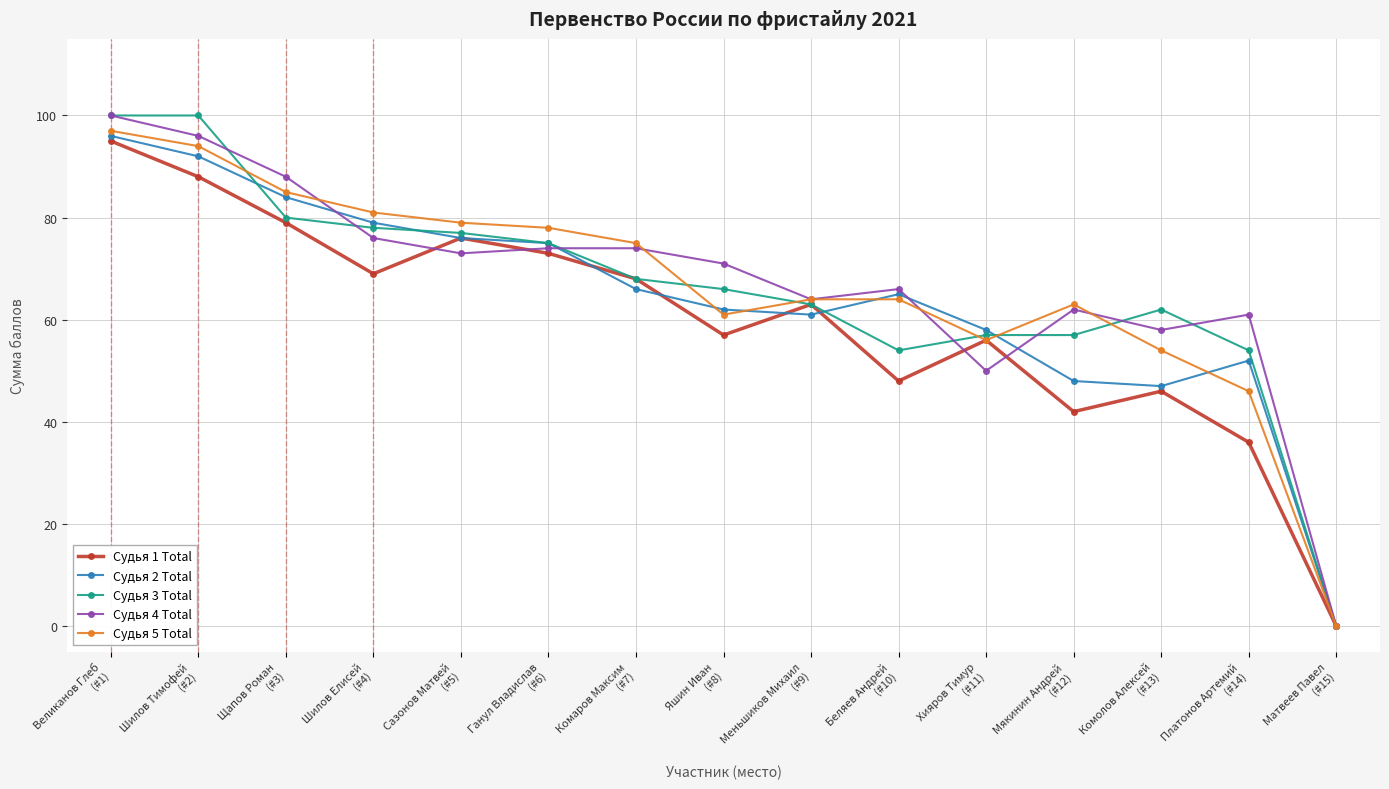

At how many categories does at least one series exceed 1?

14